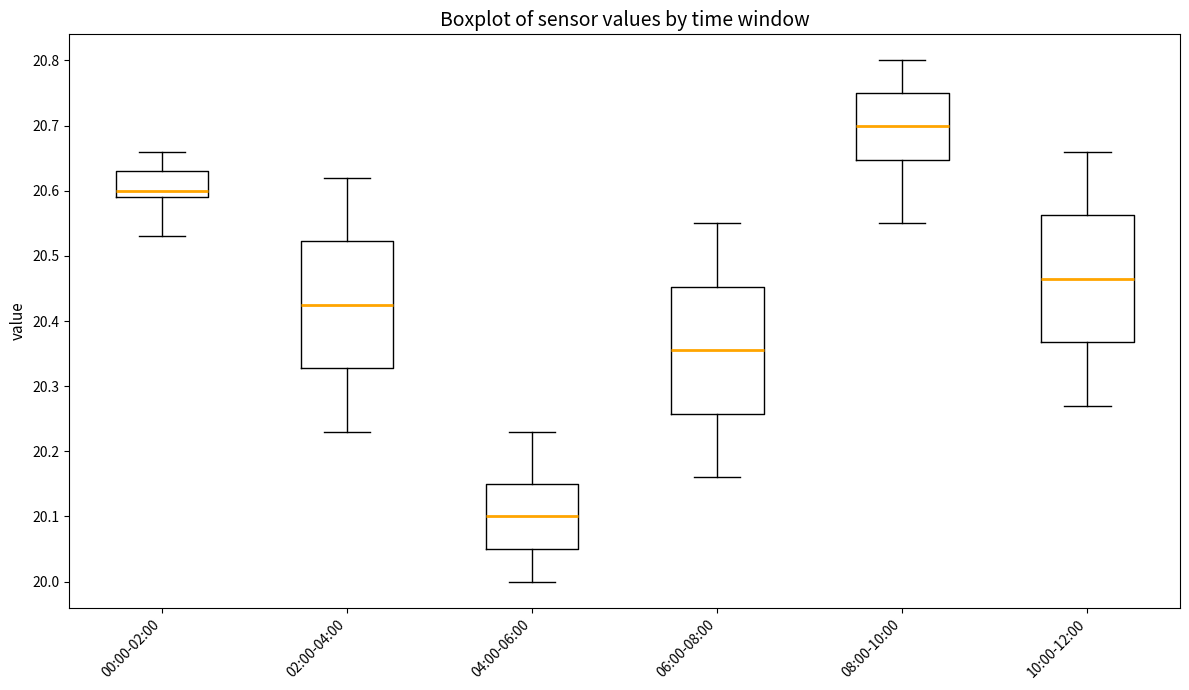

Reading left to right, transcribe this box plot: for each box, give where its median line is, the range the box spans, and where its two whiskers end, as read against the y-axis. The values are not printed on the chart, so give them approximately, as read against the axis.

00:00-02:00: median 20.60, box 20.59 to 20.63, whiskers 20.53 to 20.66
02:00-04:00: median 20.43, box 20.33 to 20.52, whiskers 20.23 to 20.62
04:00-06:00: median 20.10, box 20.05 to 20.15, whiskers 20.00 to 20.23
06:00-08:00: median 20.36, box 20.26 to 20.45, whiskers 20.16 to 20.55
08:00-10:00: median 20.70, box 20.65 to 20.75, whiskers 20.55 to 20.80
10:00-12:00: median 20.47, box 20.37 to 20.56, whiskers 20.27 to 20.66